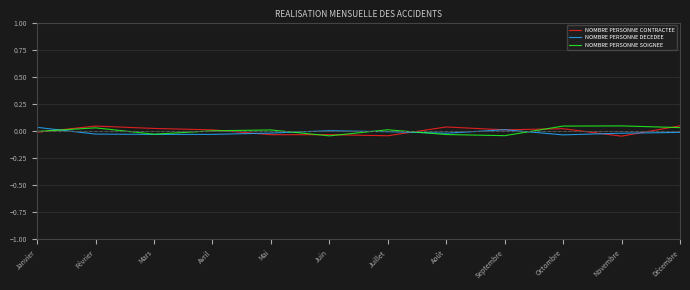

True or false: NOMBRE PERSONNE DECEDEE has a value of -0.0 at Octombre.

True